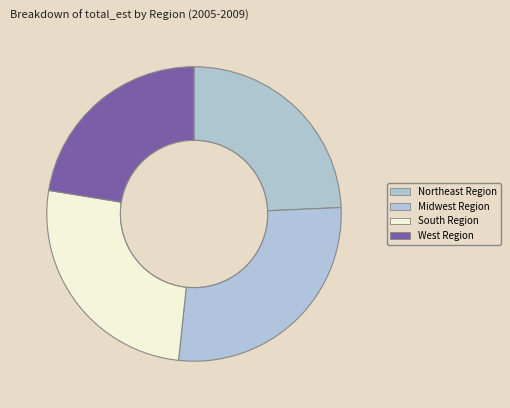

How many slices are in this pie chart?

4